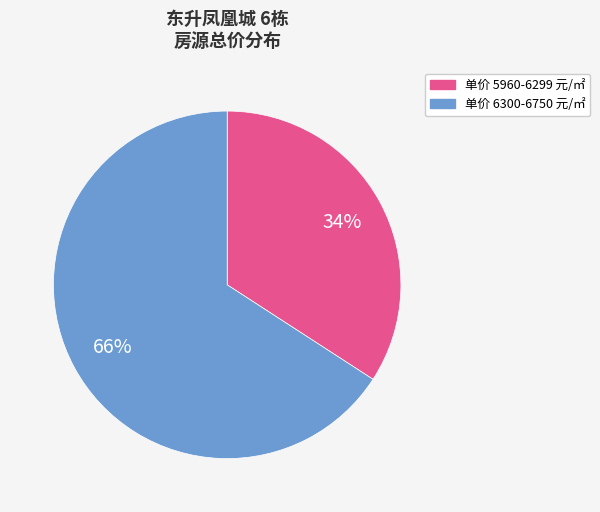

What percentage is the 单价 5960-6299 元/㎡ slice, to the nearest percent?

34%